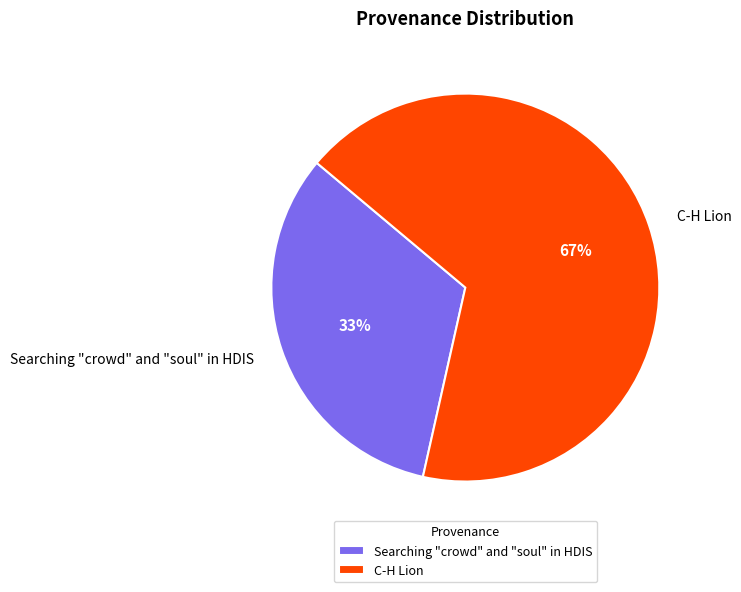

Which slice is the largest?

C-H Lion